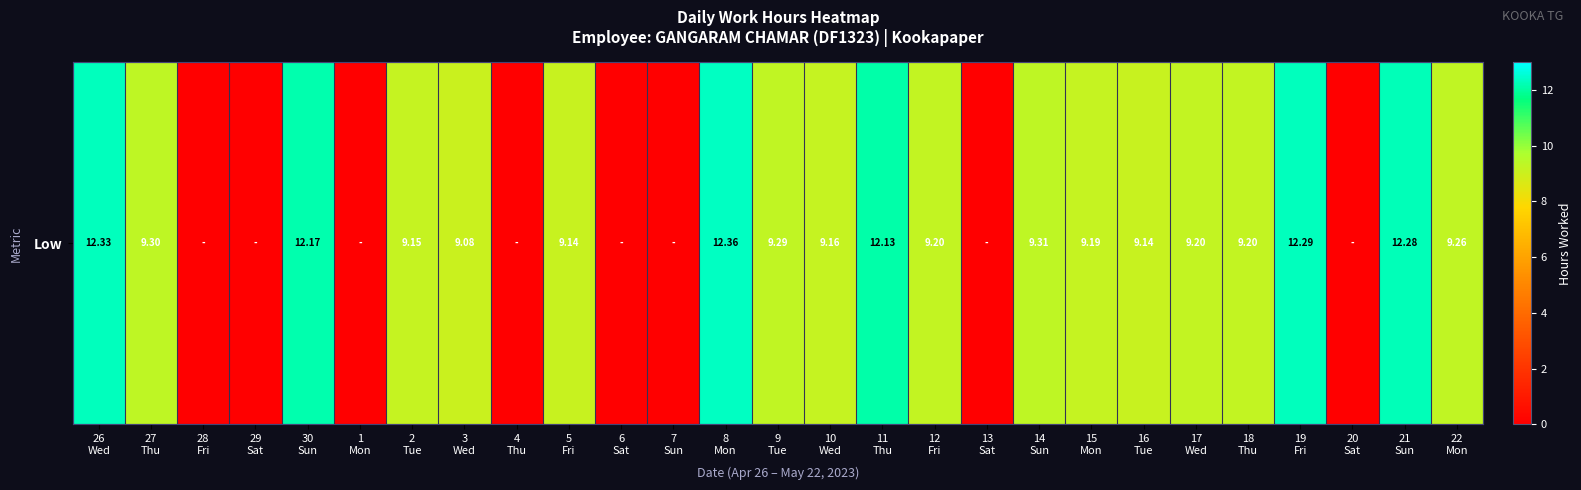

Reading left to right, extract all data points from this chart.

12.3	9.3	0.0	0.0	12.2	0.0	9.2	9.1	0.0	9.1	0.0	0.0	12.4	9.3	9.2	12.1	9.2	0.0	9.3	9.2	9.1	9.2	9.2	12.3	0.0	12.3	9.3